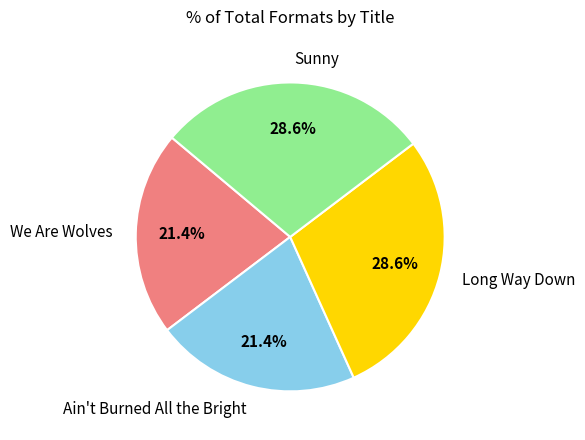

How many segments does this pie chart have?

4